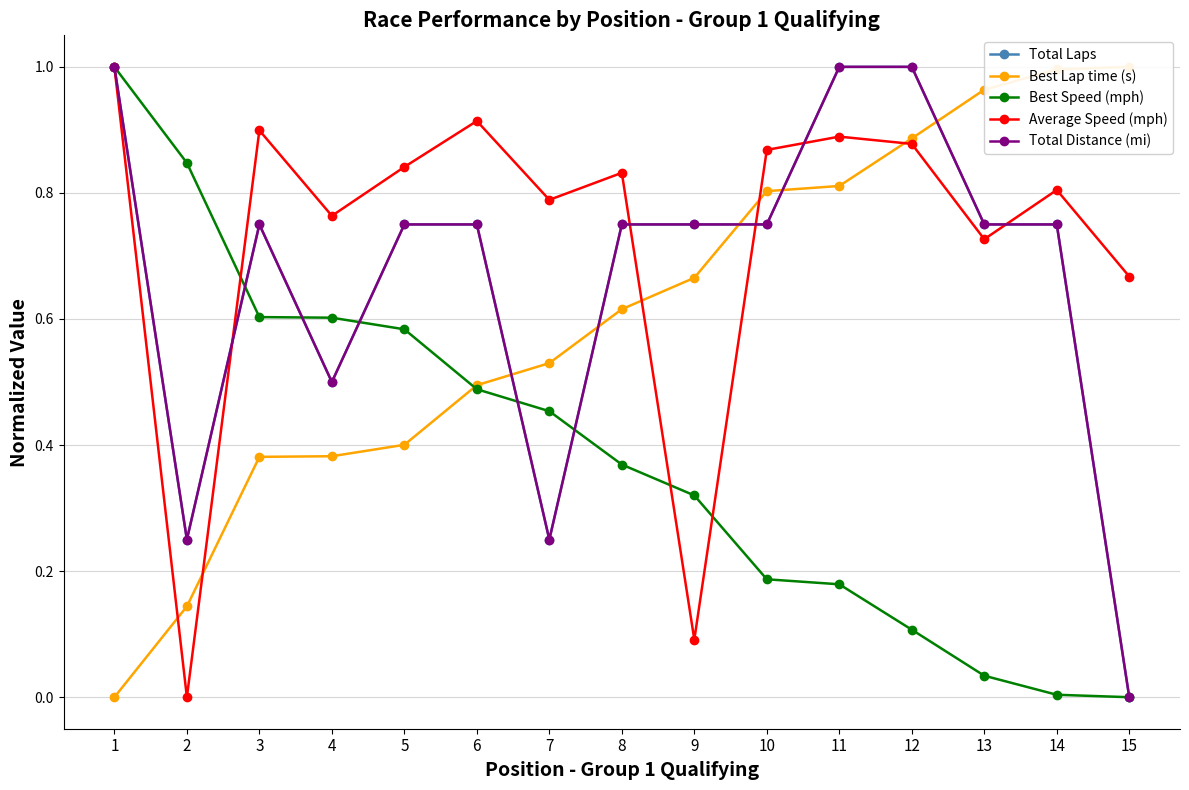

List the labels in order of Best Speed (mph) value, largest first.

1, 2, 3, 4, 5, 6, 7, 8, 9, 10, 11, 12, 13, 14, 15